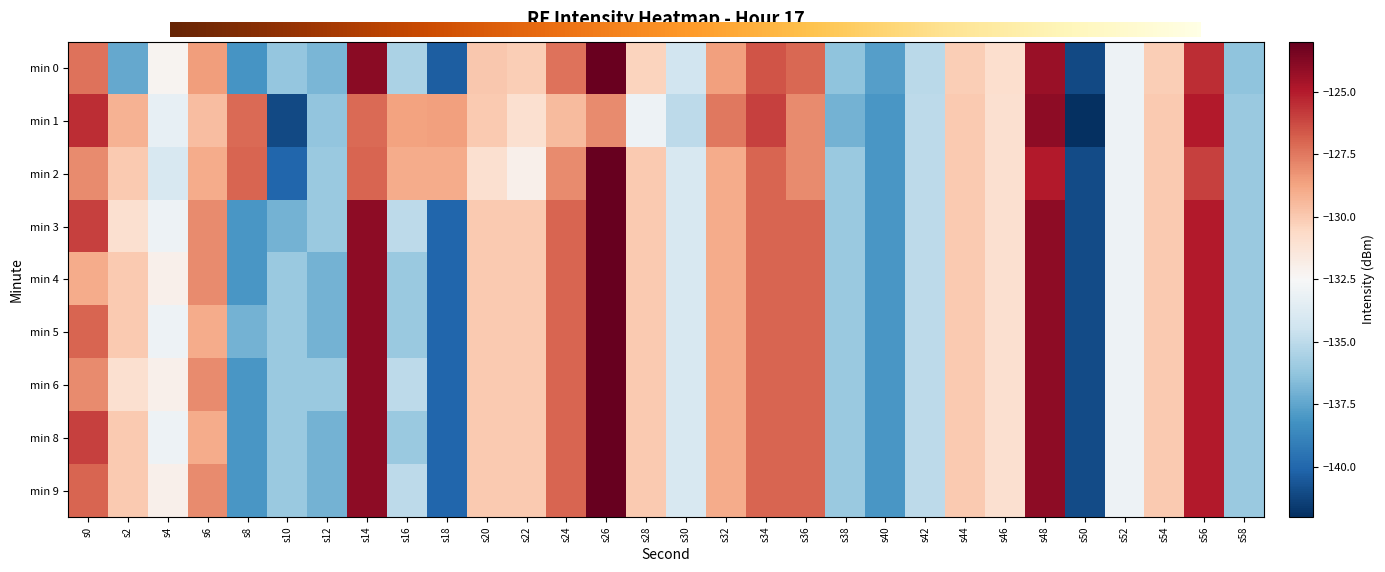

Which series has the largest total across all categories?

2